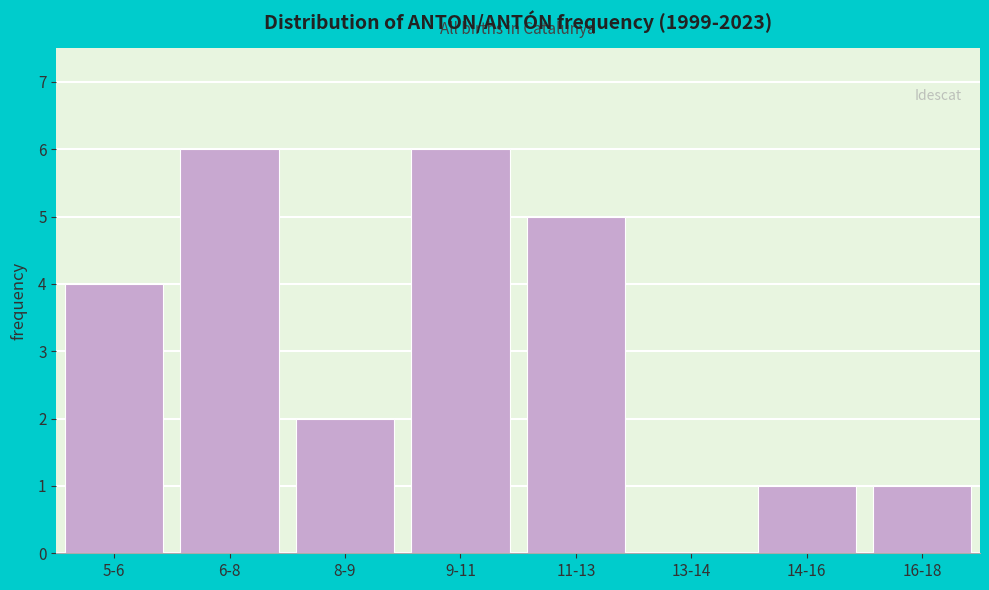

Reading left to right, list all the values displayed in this chart.

5-6=4	6-8=6	8-9=2	9-11=6	11-13=5	13-14=0	14-16=1	16-18=1